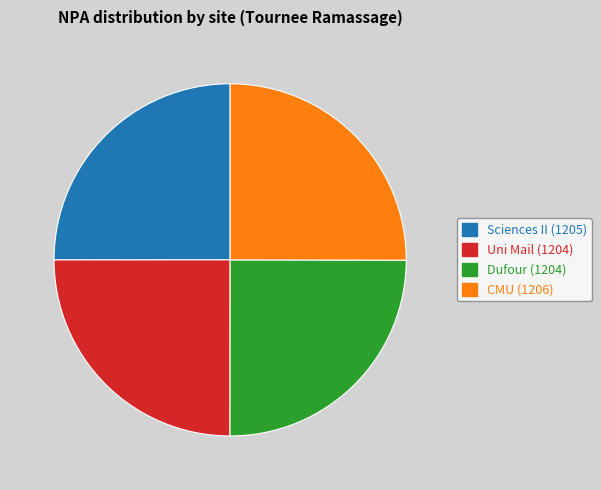

Is there a majority slice in this chart?

No